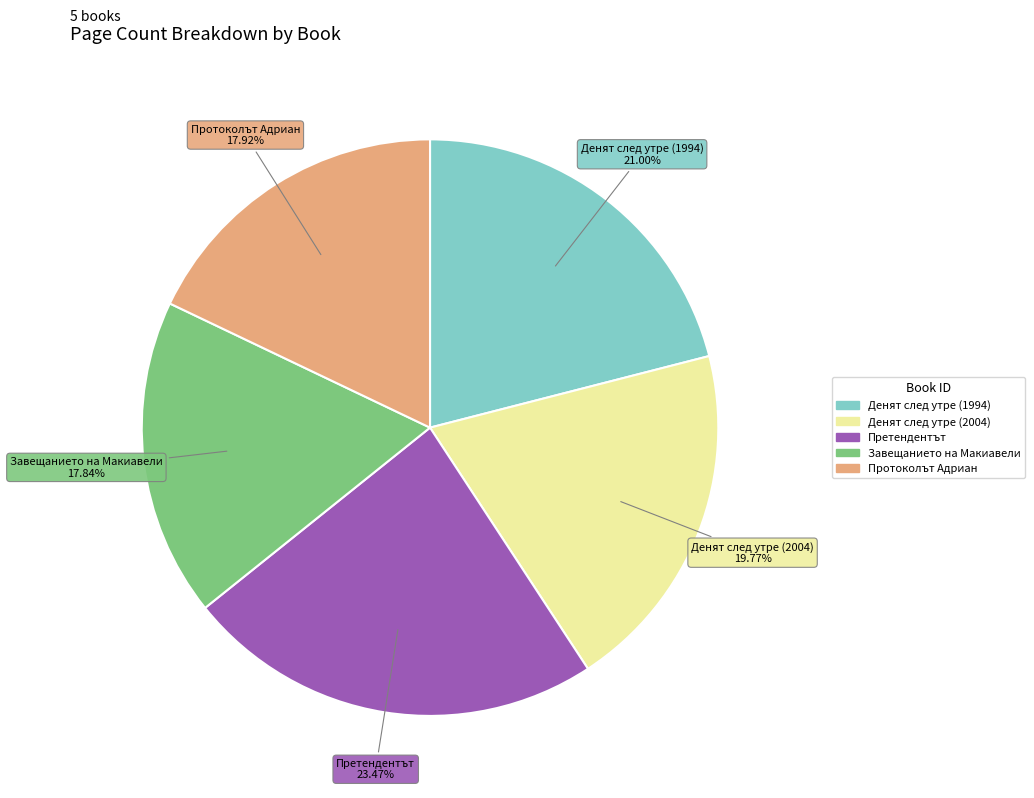

Is there any slice that represents more than half of the pie?

No